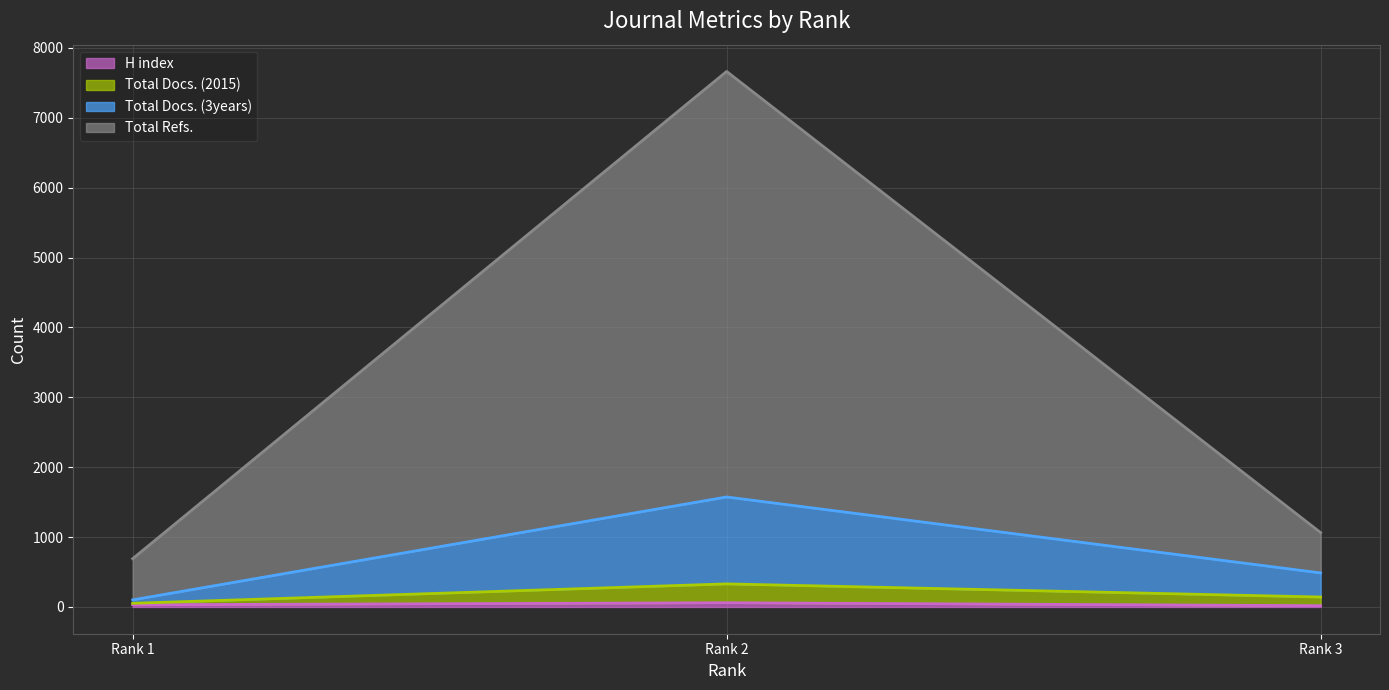

Does the chart have visible grid lines?

Yes